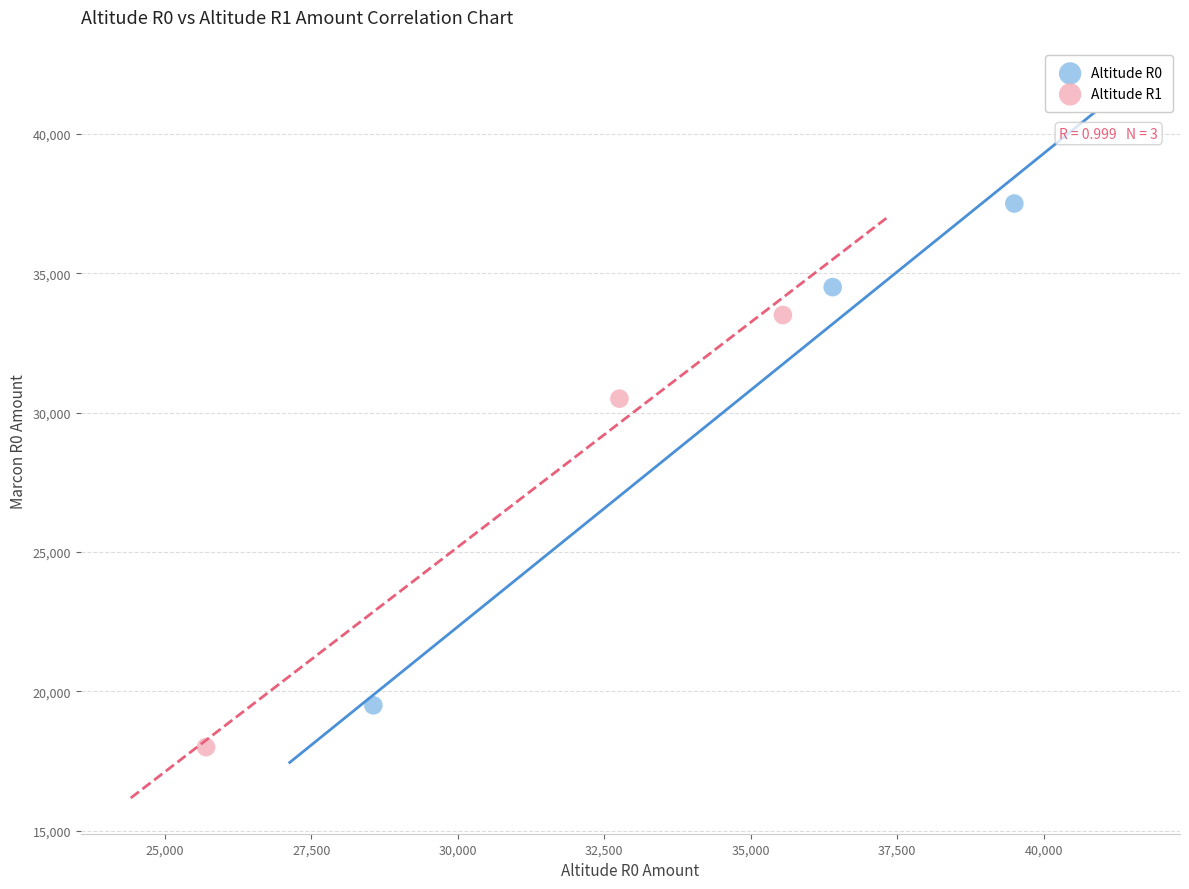

What are all the series names shown in the legend?

Altitude R0, Altitude R1